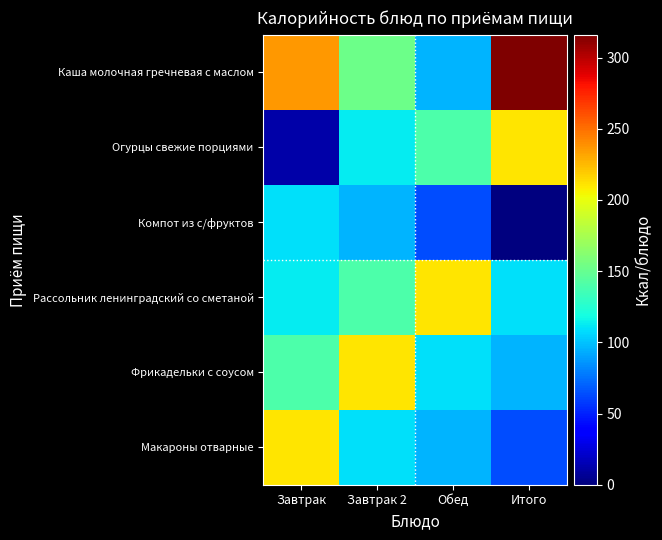

Which series has the widest spread of values?

Каша молочная гречневая с маслом